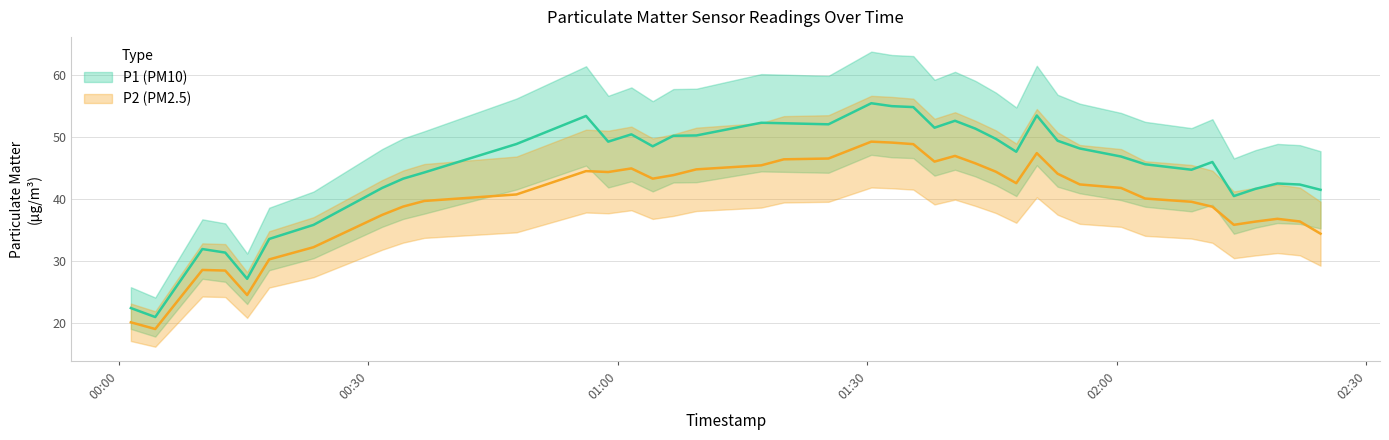

True or false: P1 and P2 cross at least once.

False